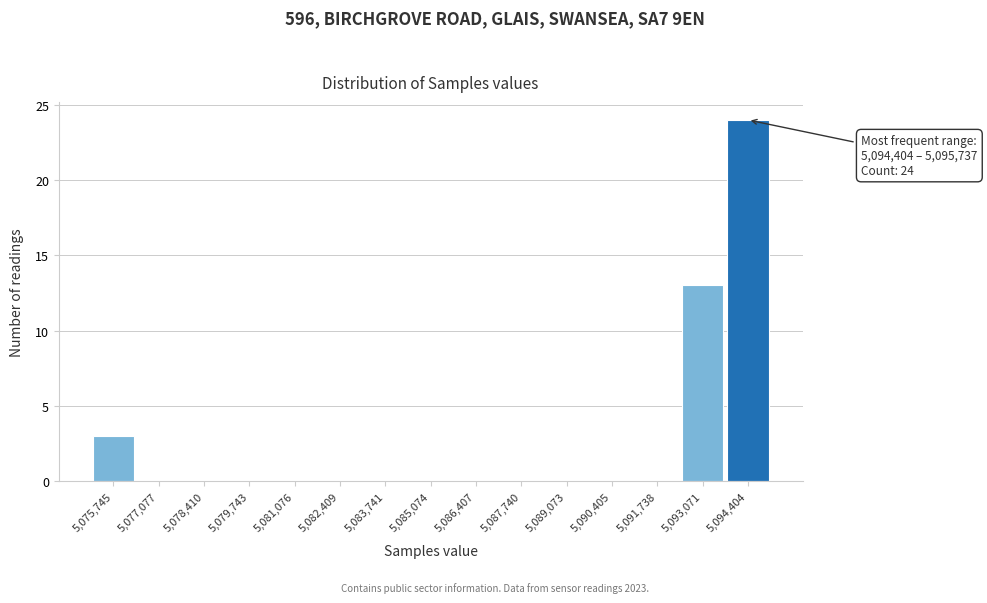

Reading left to right, list all the values displayed in this chart.

5,075,745=3	5,077,077=0	5,078,410=0	5,079,743=0	5,081,076=0	5,082,409=0	5,083,741=0	5,085,074=0	5,086,407=0	5,087,740=0	5,089,073=0	5,090,405=0	5,091,738=0	5,093,071=13	5,094,404=24